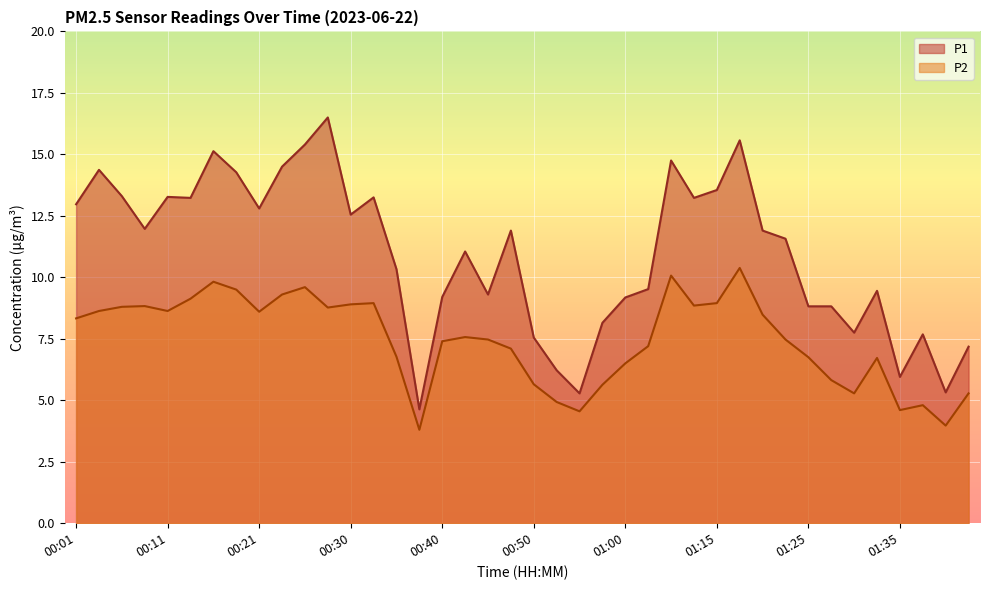

What is the difference between the maximum and minimum values in the P1 series?

11.9